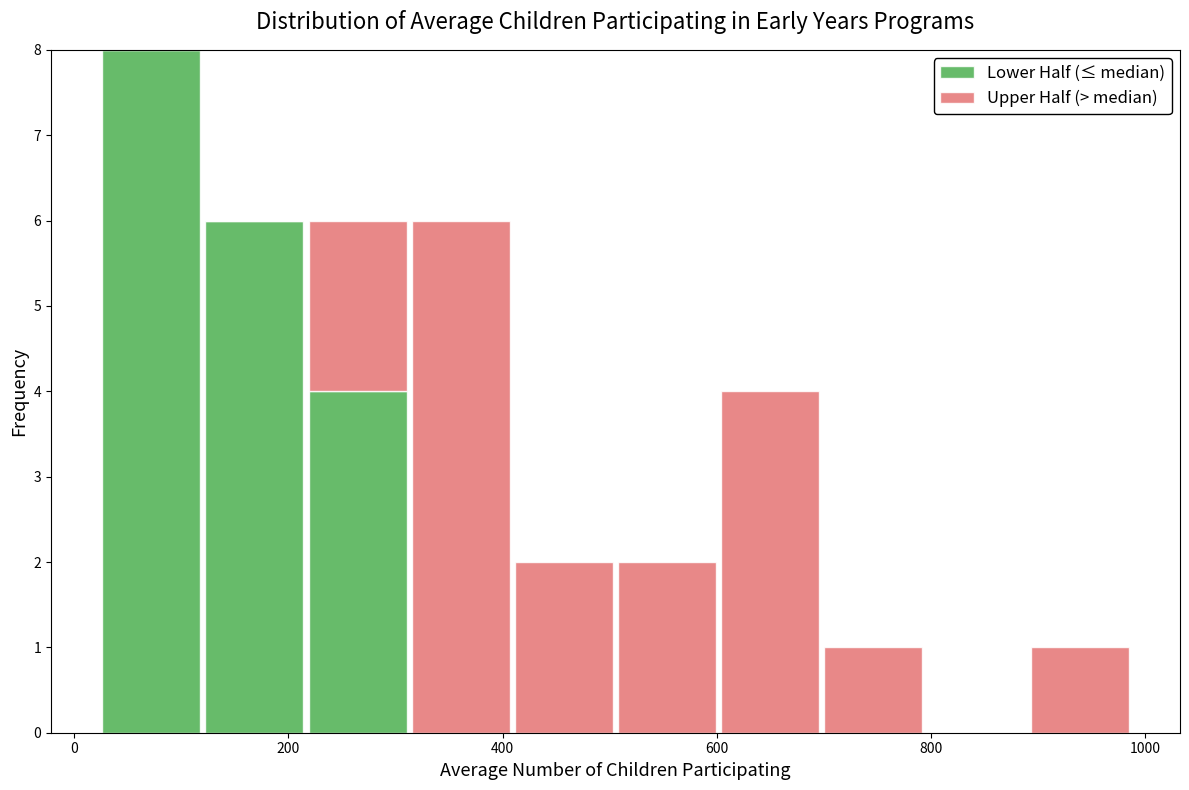

Reading left to right, transcribe this chart: for each stacked bar, give the range it covers on the x-axis and its total height. Neither the bar edges nor the heights are printed on the chart, so give them approximately, as read against the axes.

20 to 120: 8
120 to 220: 6
220 to 320: 6
320 to 400: 6
400 to 500: 2
500 to 600: 2
600 to 700: 4
700 to 800: 1
800 to 900: 0
900 to 980: 1